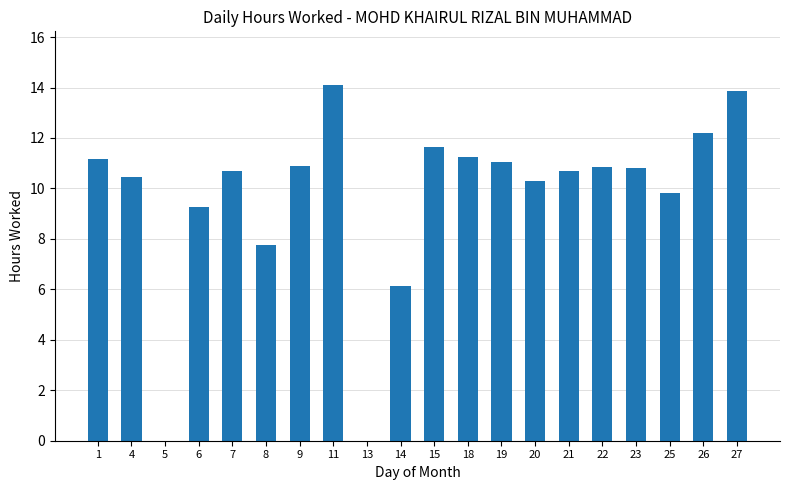

Which category has the highest value across all series?

11